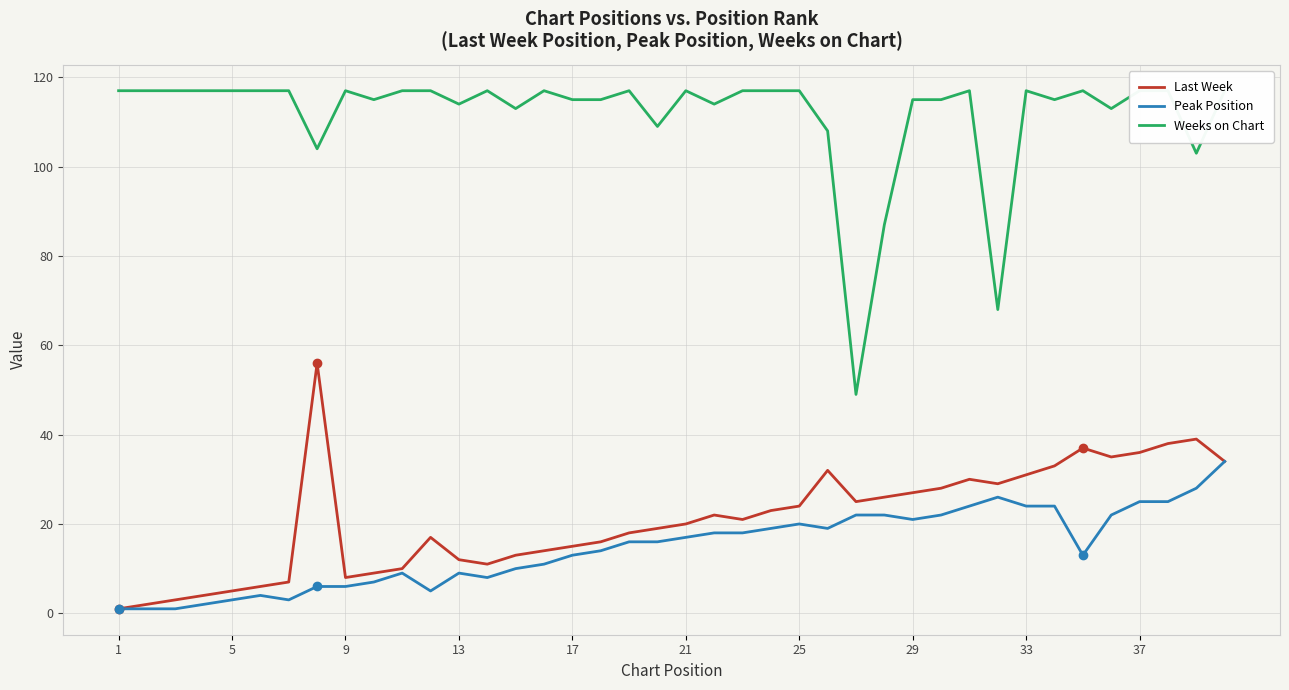

Is it true that Peak Position equals 9 at 13?

True